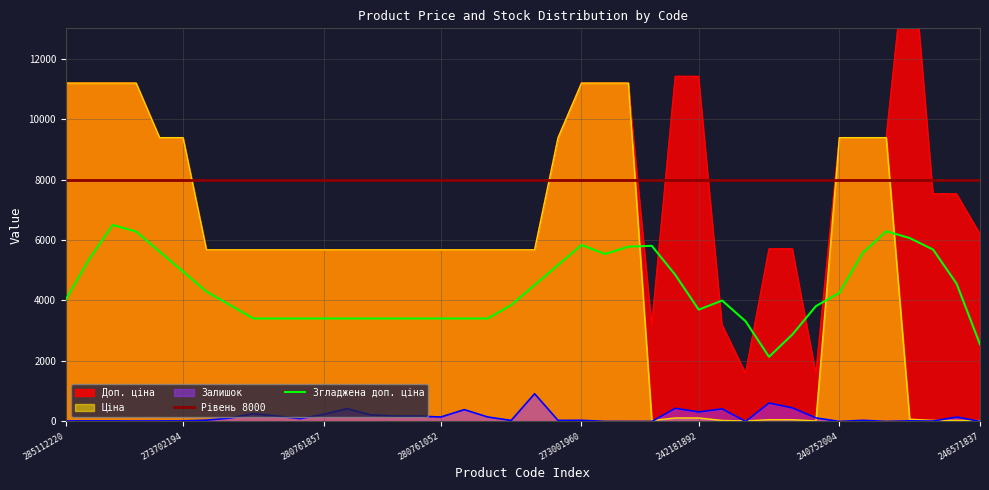

The Доп. ціна series shows 2805.2 at 280761857. True or false?

False